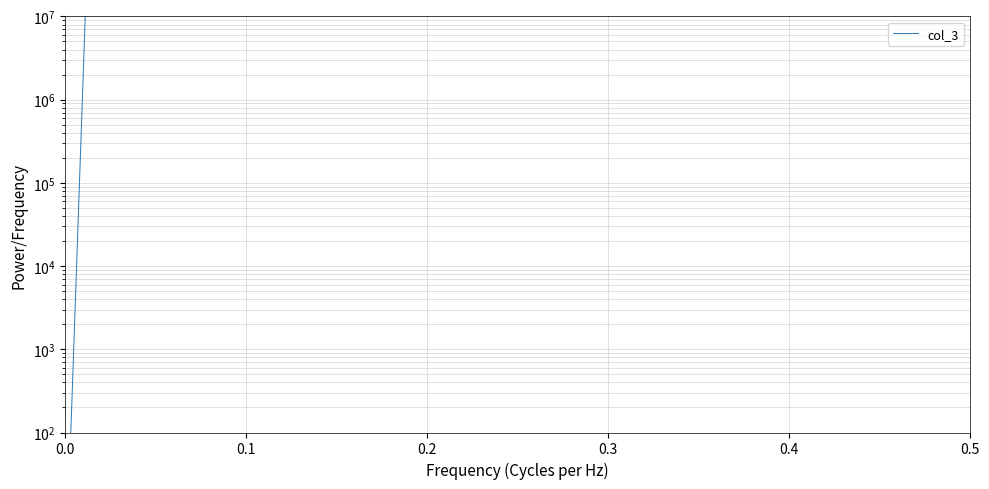

Is it true that the value at 15 is 28453428.3?

False